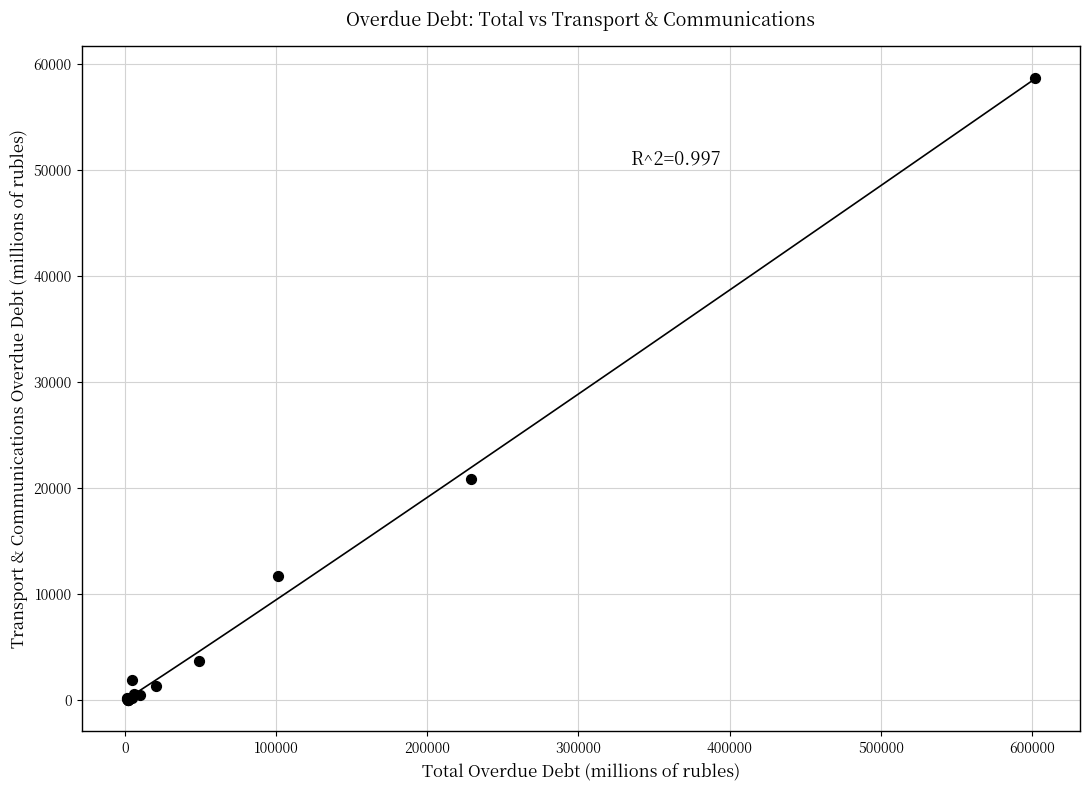

What Y value in the scatter plot is closest to 29377?

20905.4